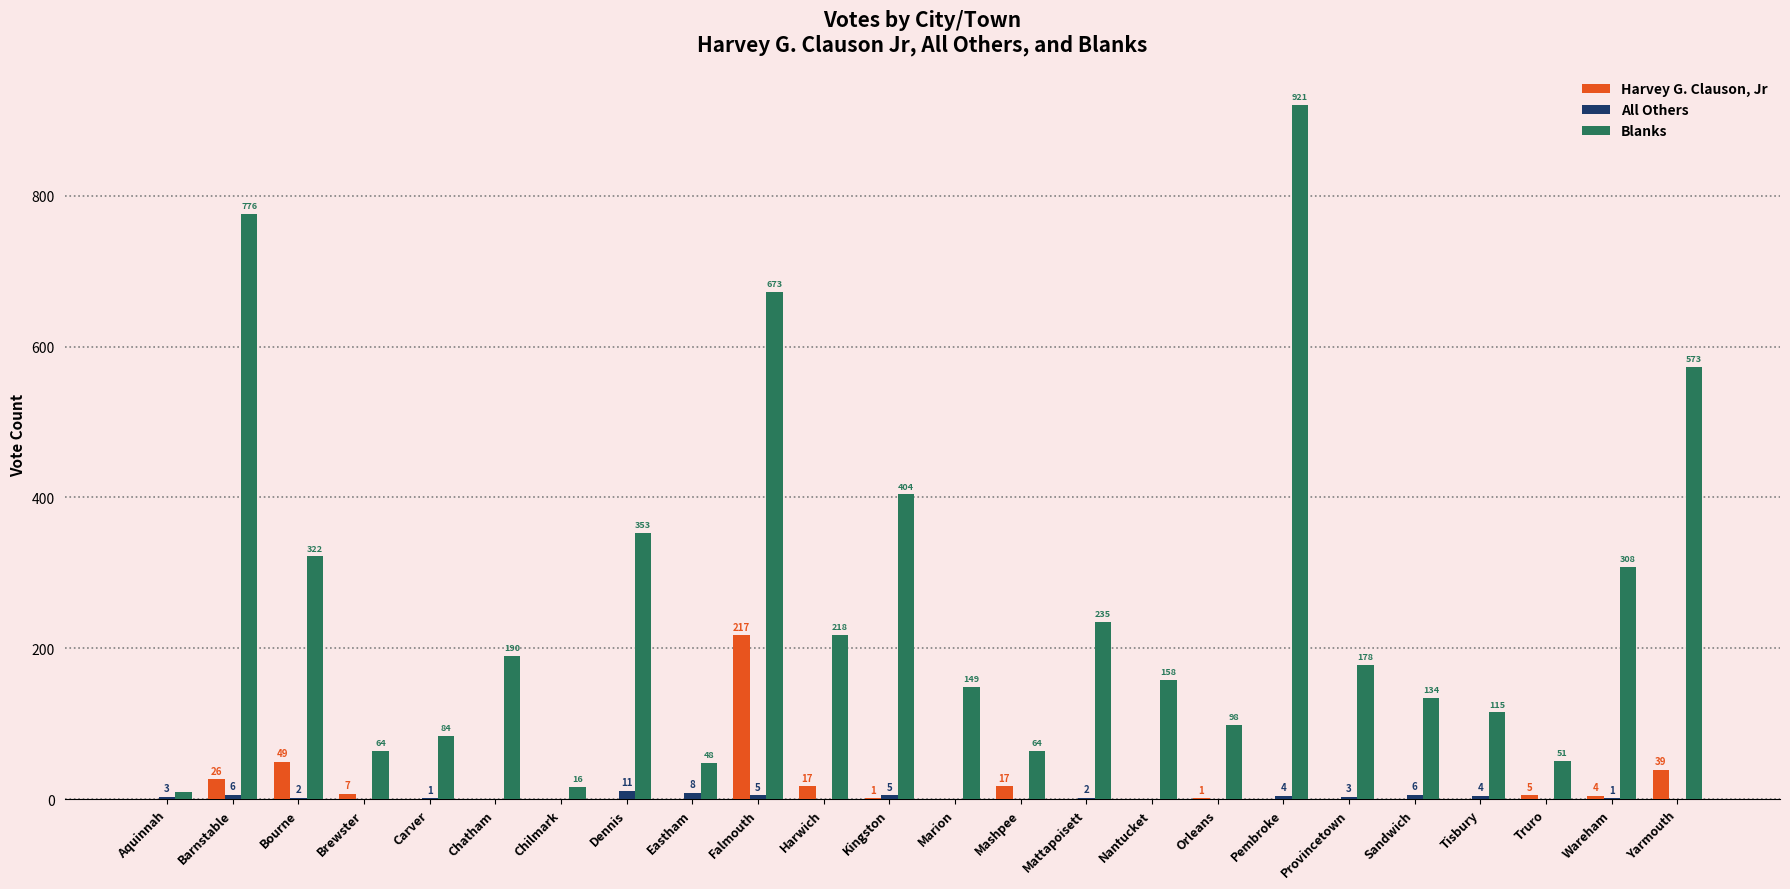

At which label does All Others first exceed 2?

Aquinnah